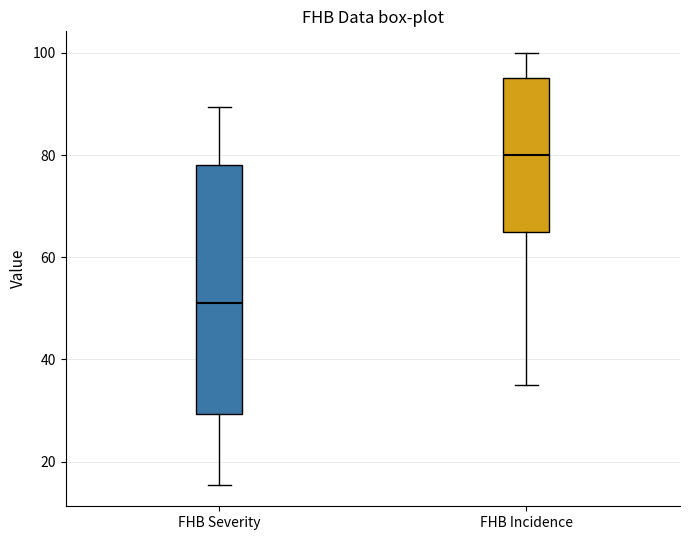

Where does the lower whisker of the box for FHB Severity end on the y-axis? The values are not printed on the chart, so give them approximately, as read against the axis.

16